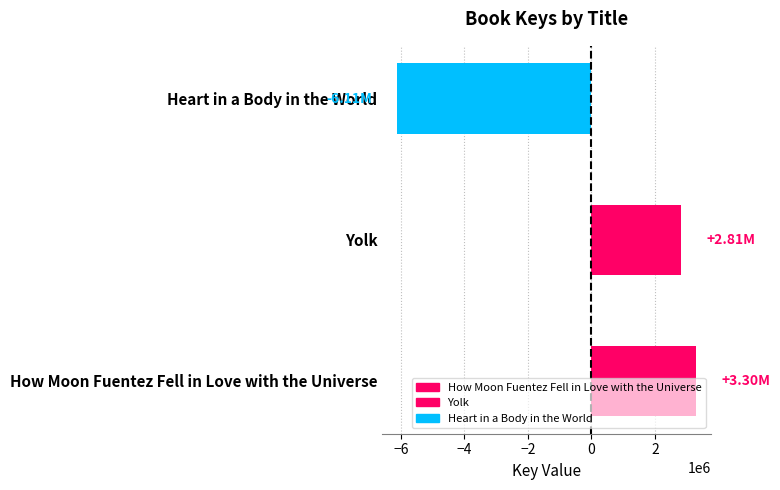

Rank the categories by value from lowest to highest.

Heart in a Body in the World, Yolk, How Moon Fuentez Fell in Love with the Universe